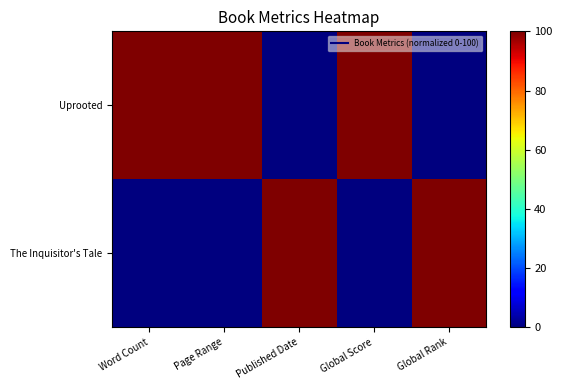

Rank the series at Page Range from lowest to highest value.

The Inquisitor's Tale, Uprooted